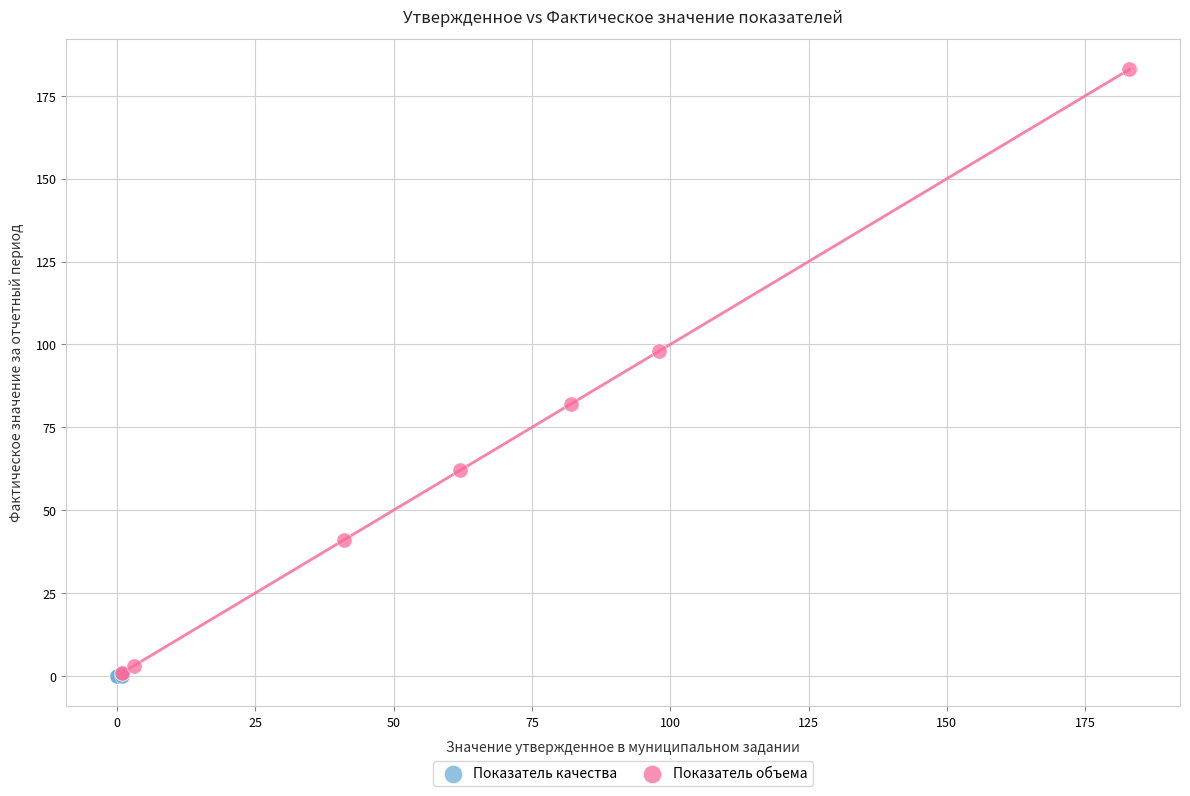

Which series contains the highest Y value?

Показатель объема